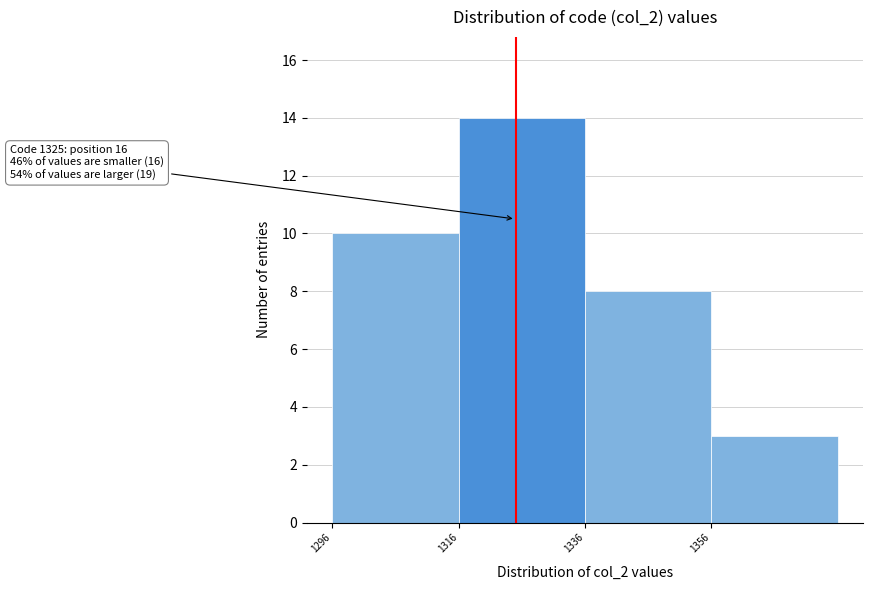

Over which range of the x-axis is the bar tallest?

1316 to 1336